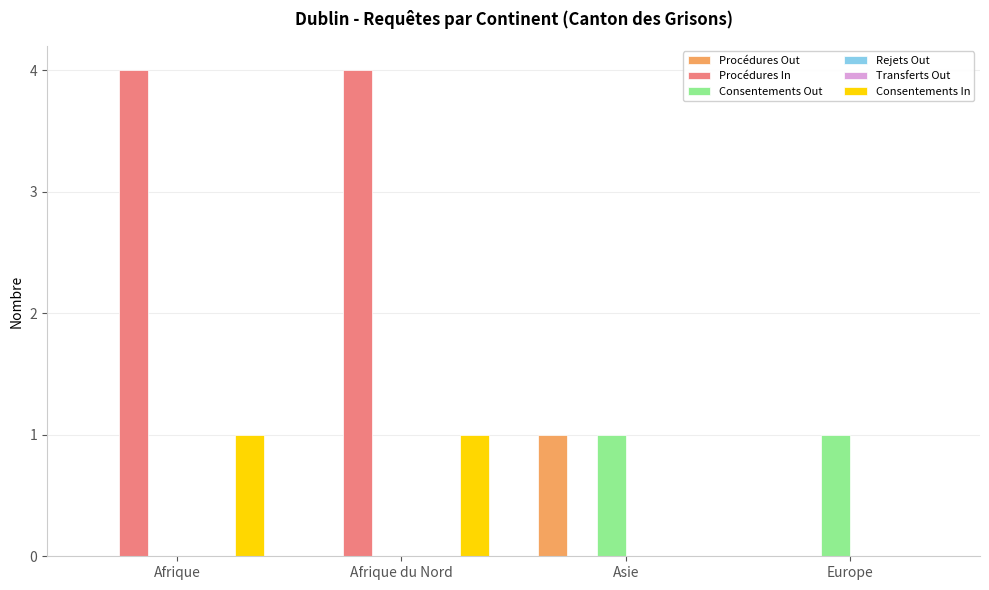

At which category is the sum across all series the highest?

Afrique